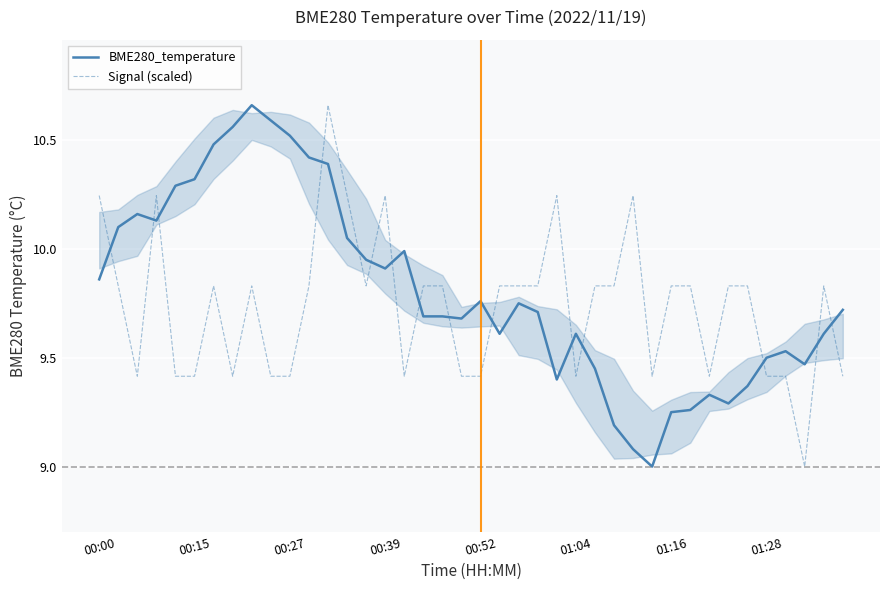

Which series has the widest spread of values?

BME280_temperature